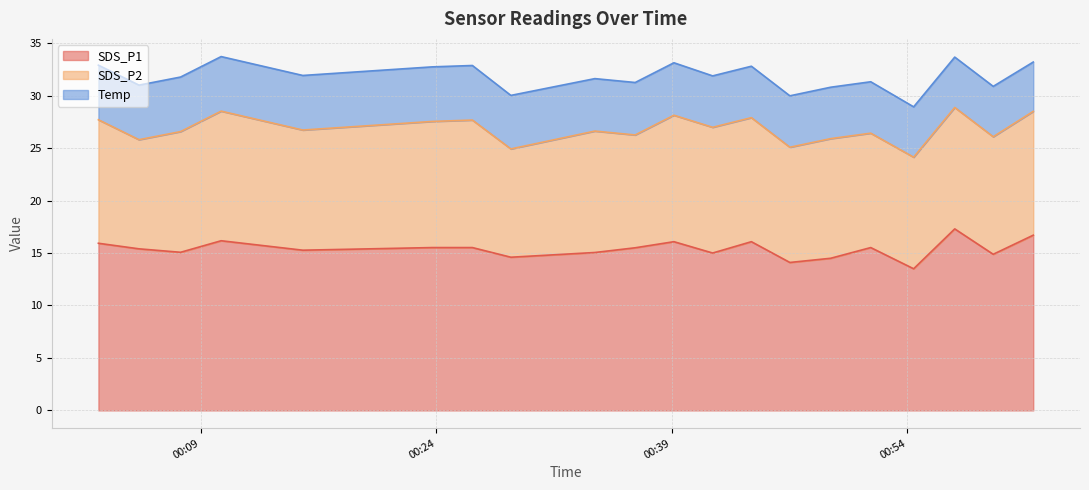

What is the total value across all series at 2022/11/17 00:46:31?

30.0